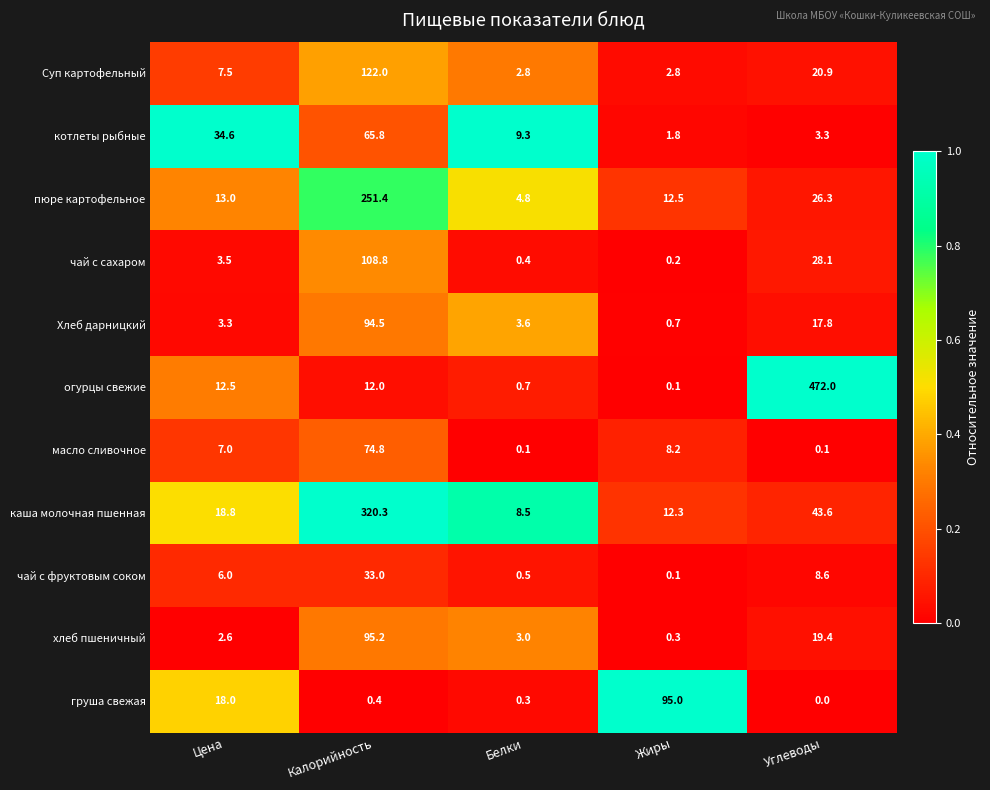

What is the total value across all series at Калорийность?

1178.2